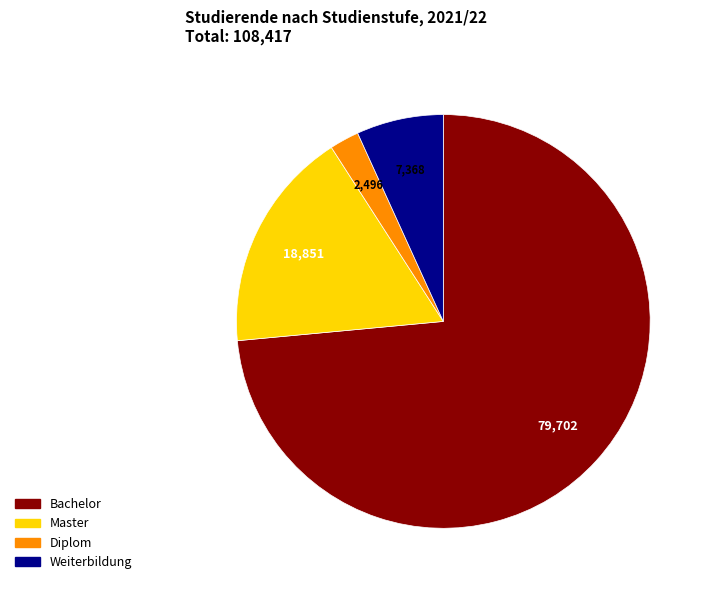

Do Diplom and Master together represent more than half of the pie?

No